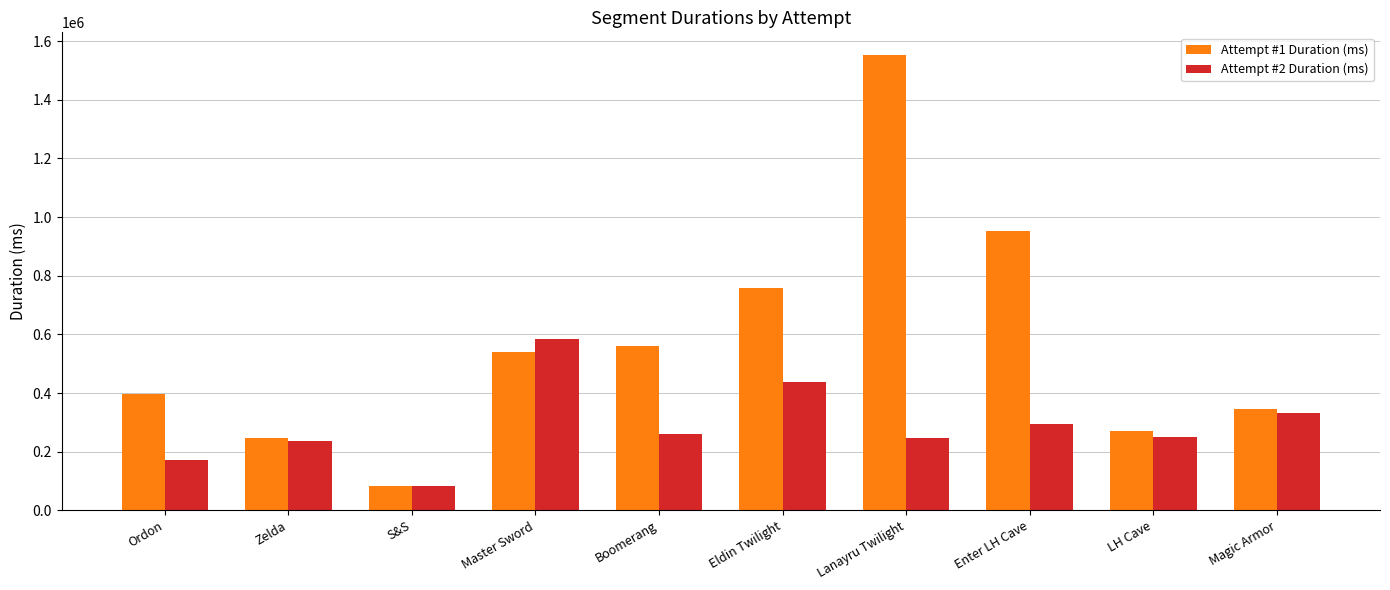

The value of Attempt #1 Duration (ms) at Eldin Twilight is 759219. True or false?

True